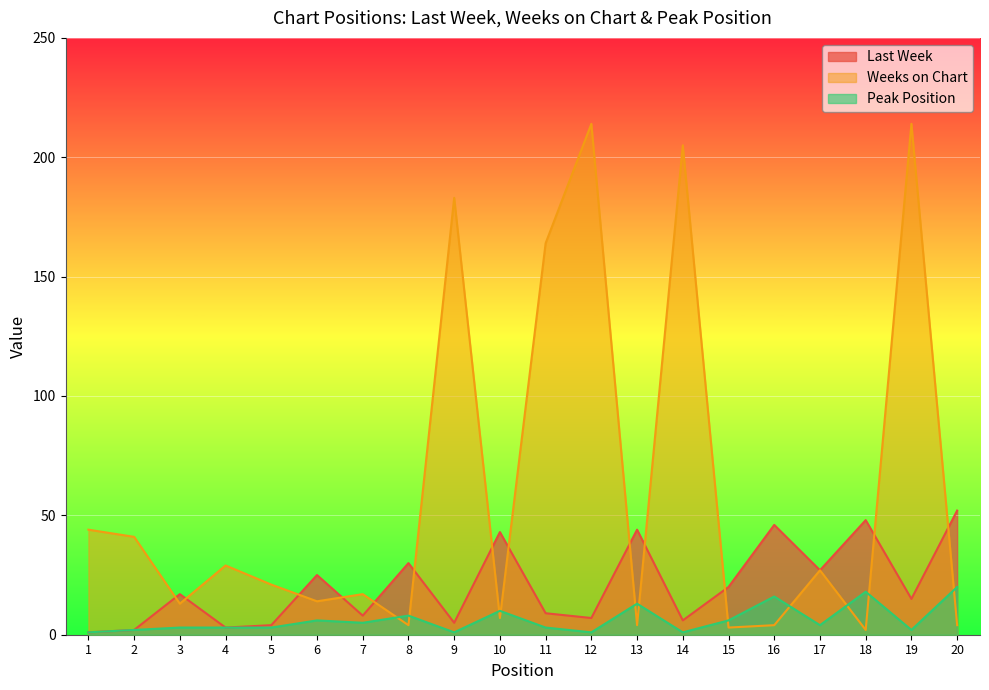

How many distinct data groups are displayed?

3